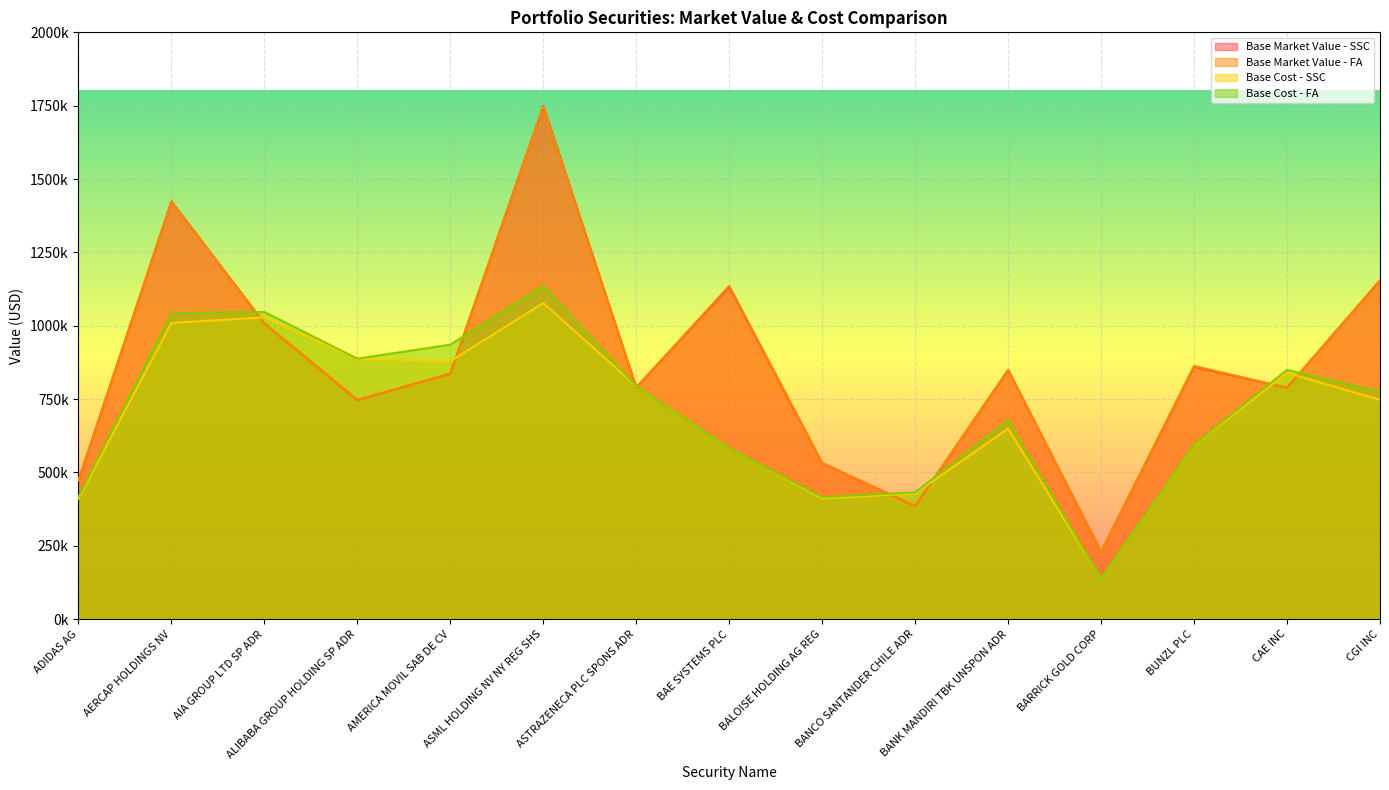

At which category is the sum across all series the highest?

ASML HOLDING NV NY REG SHS